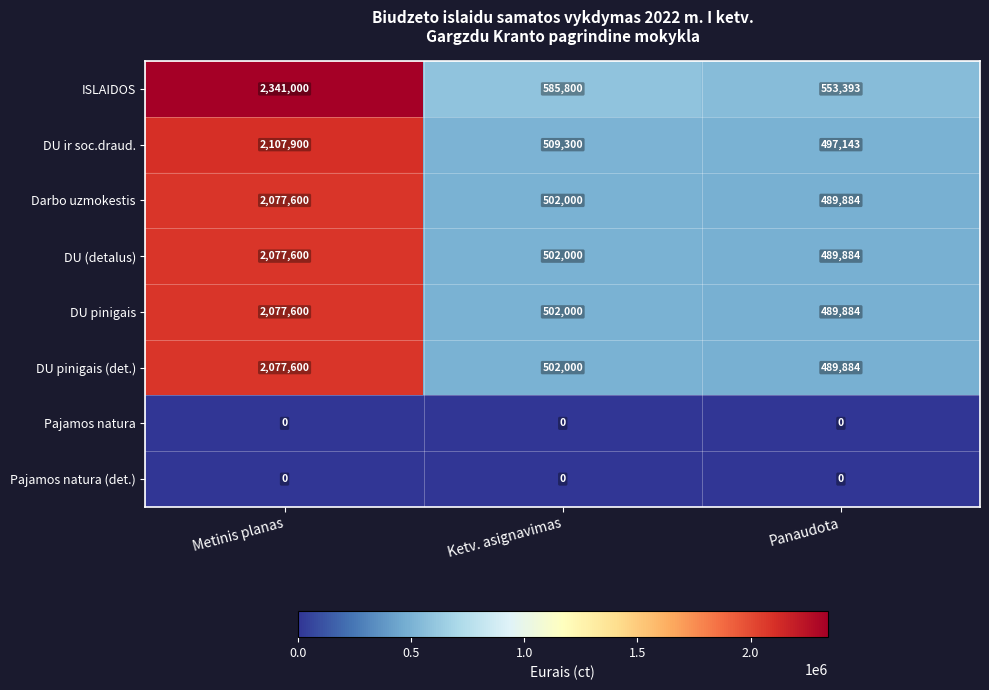

List the labels in order of DU ir soc.draud. value, smallest first.

Panaudota, Ketv. asignavimas, Metinis planas